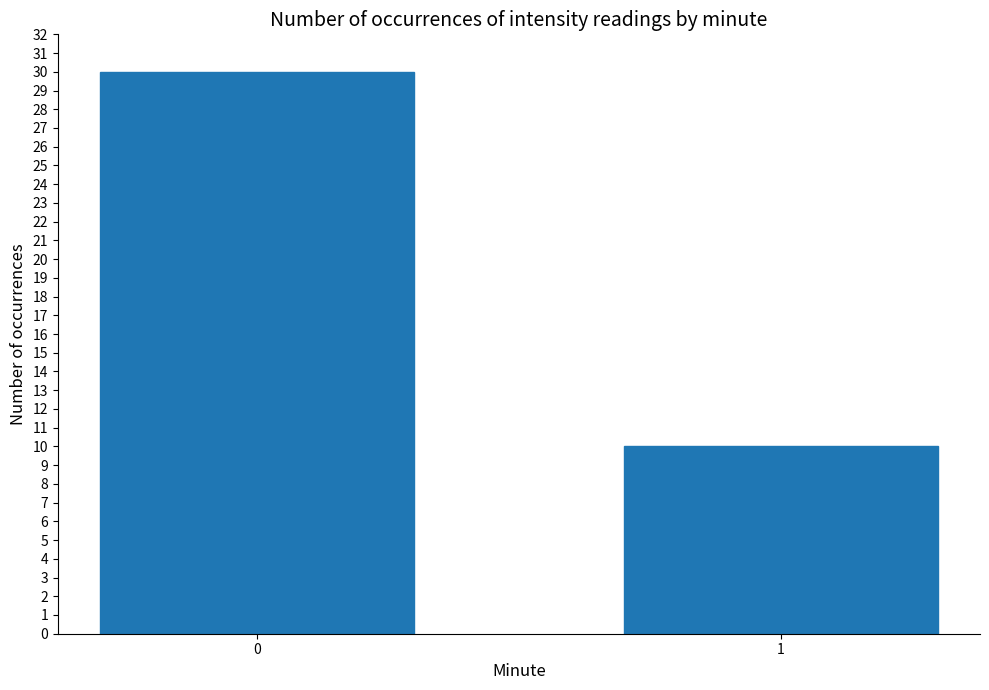

List the labels in order of value, smallest first.

1, 0